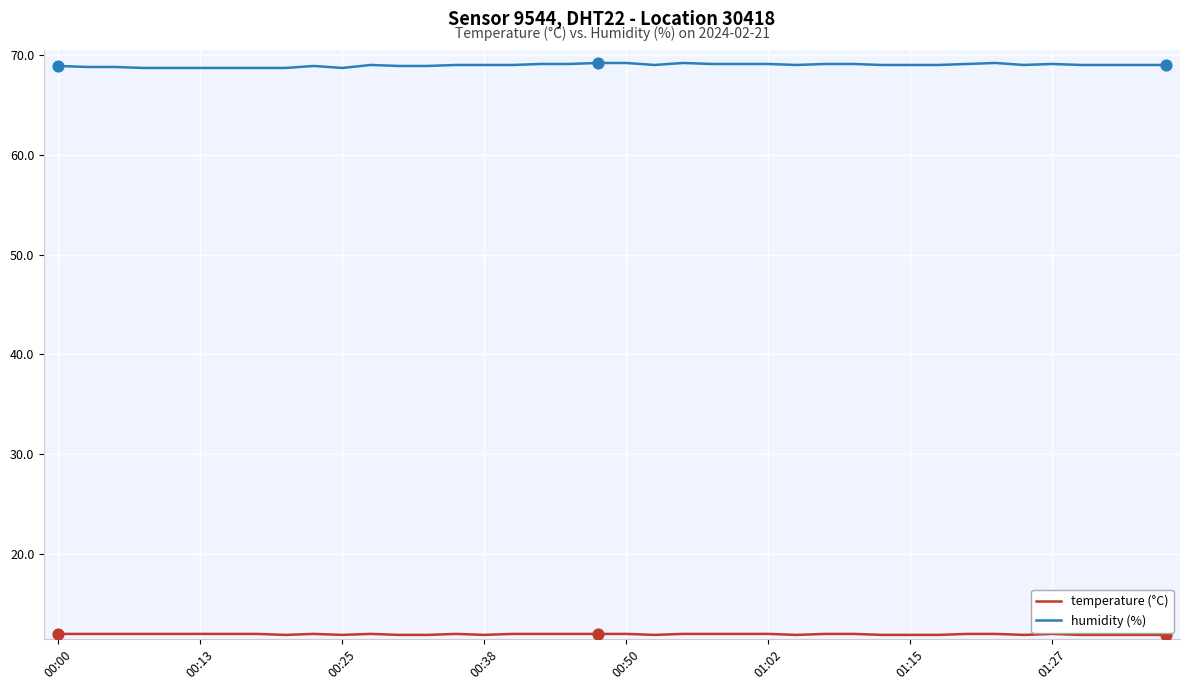

Which series has the largest total across all categories?

humidity (%)